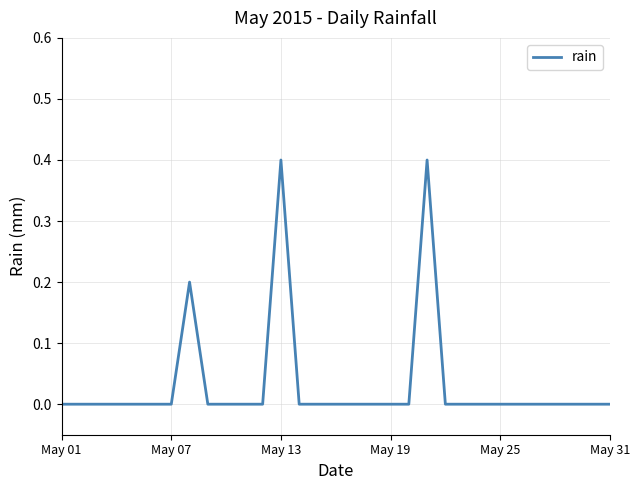

What is the sum of all values?

1.0